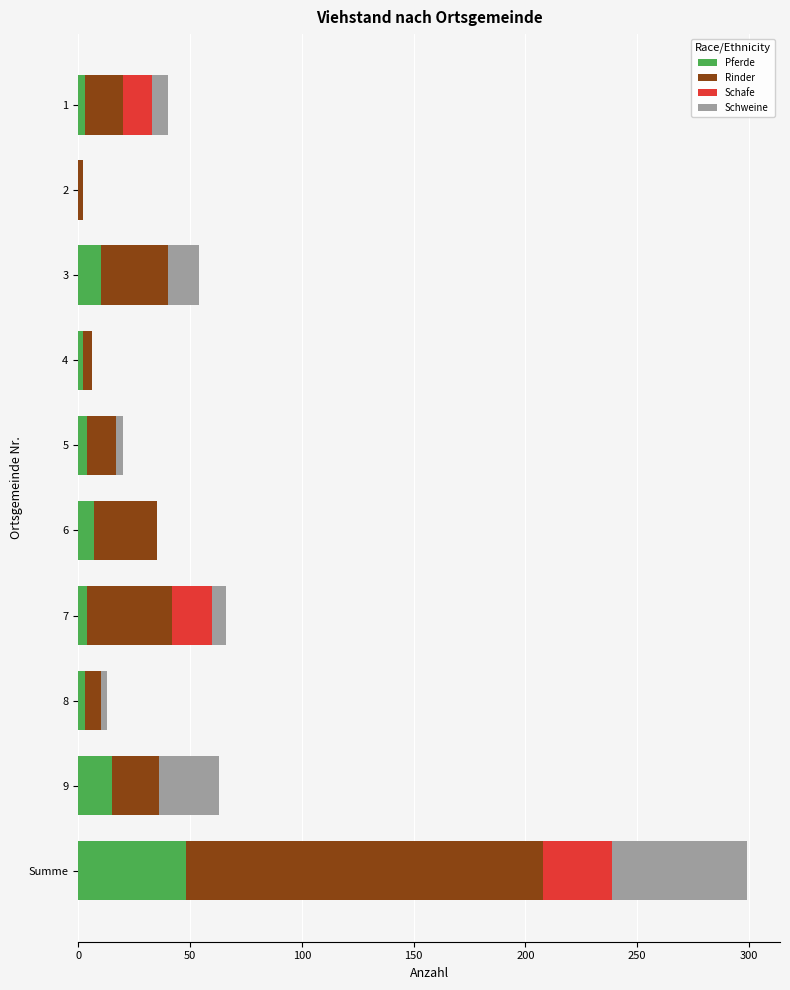

What is the sum of all Pferde values?

96